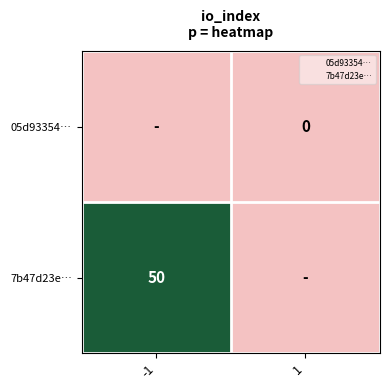

Which series has the largest total across all categories?

7b47d23e…